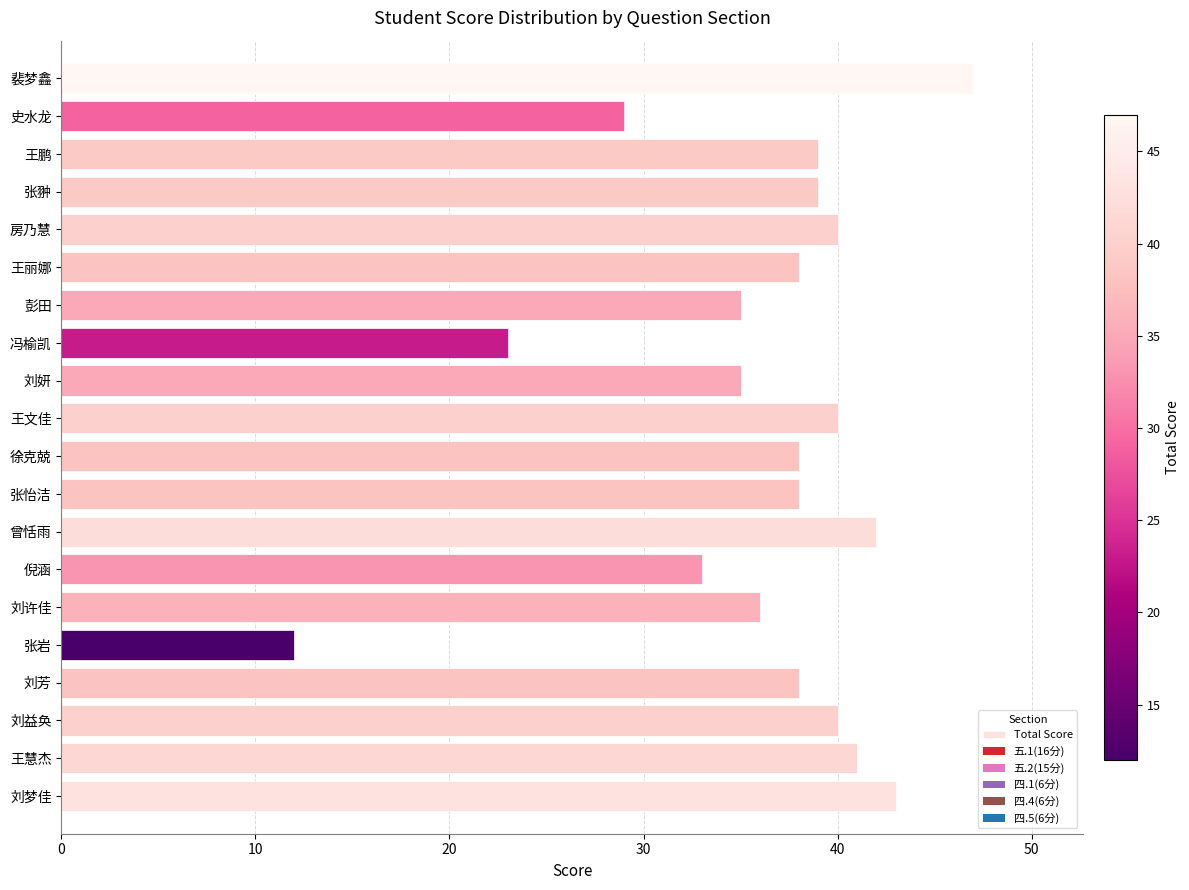

Are the bars horizontal?

Yes